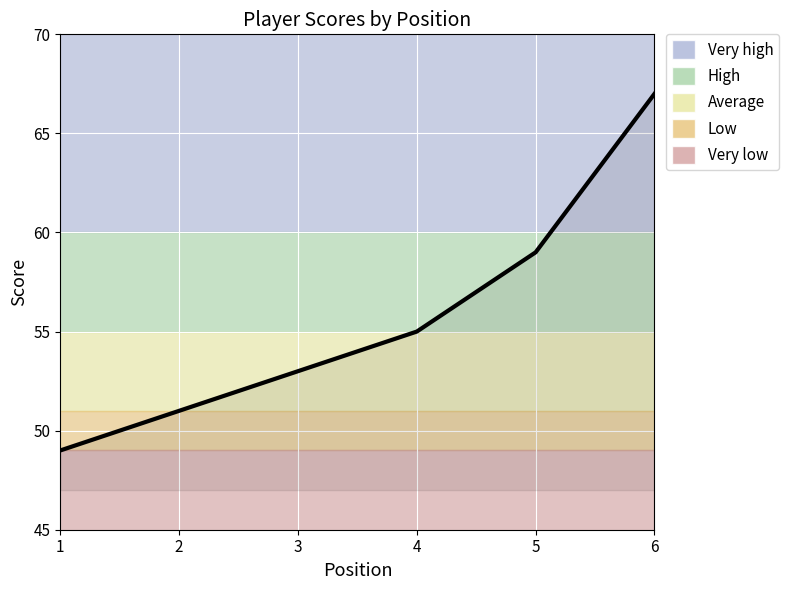

True or false: the data shows 75 at 4.

False